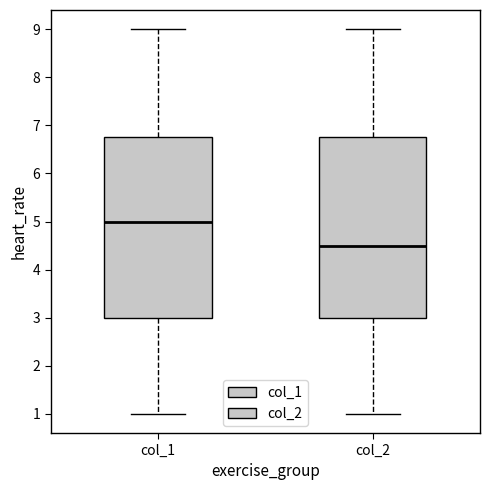

Reading left to right, transcribe this box plot: for each box, give where its median line is, the range the box spans, and where its two whiskers end, as read against the y-axis. The values are not printed on the chart, so give them approximately, as read against the axis.

col_1: median 5.0, box 3.0 to 6.8, whiskers 1.0 to 9.0
col_2: median 4.5, box 3.0 to 6.8, whiskers 1.0 to 9.0